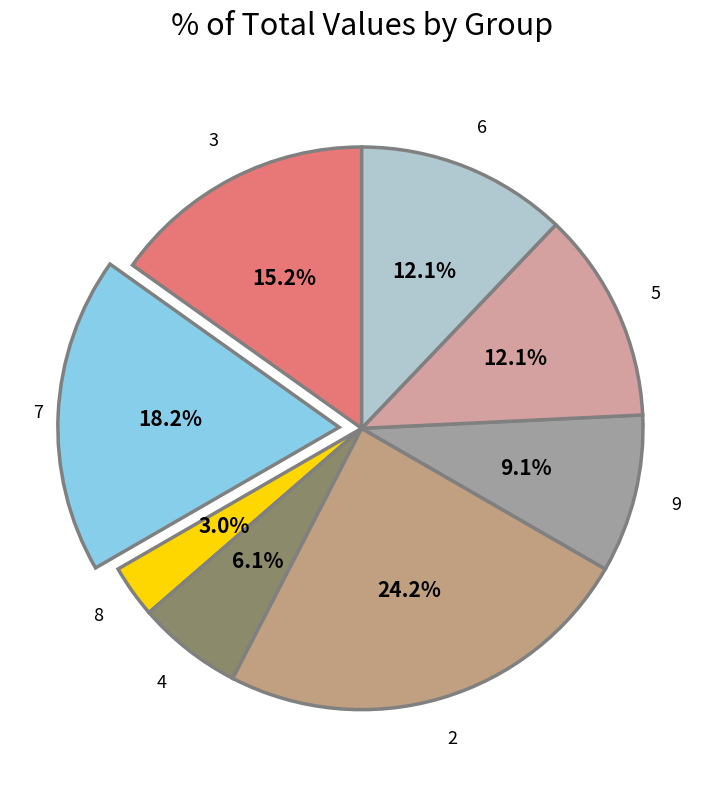

How many segments does this pie chart have?

8